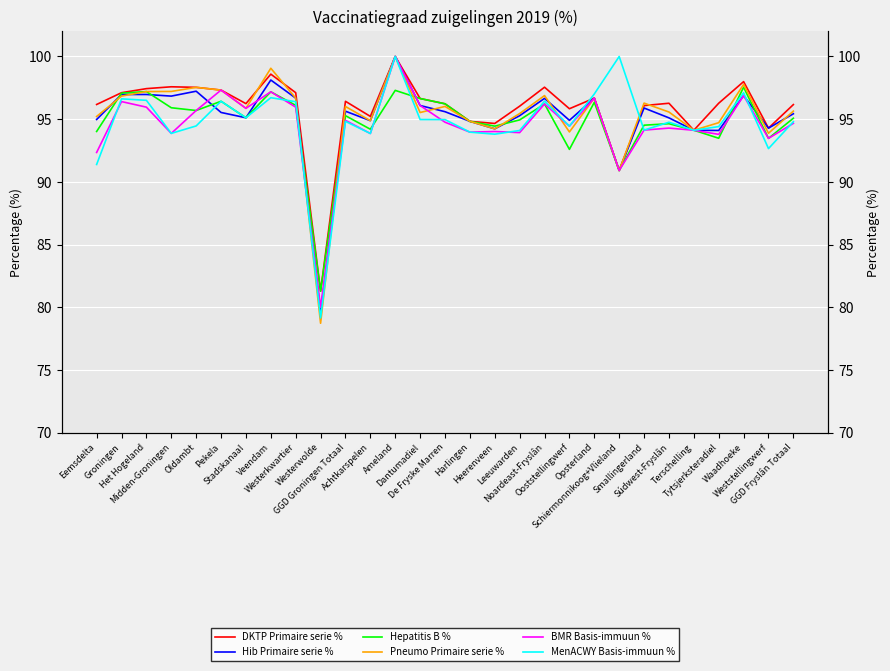

What is the average value of the MenACWY Basis-immuun % series?

94.7